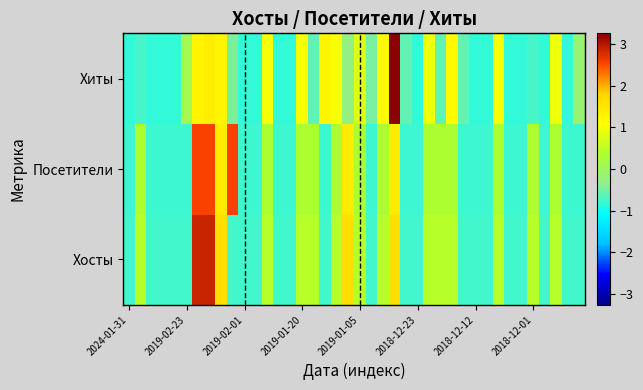

How many data points does each series have?

40